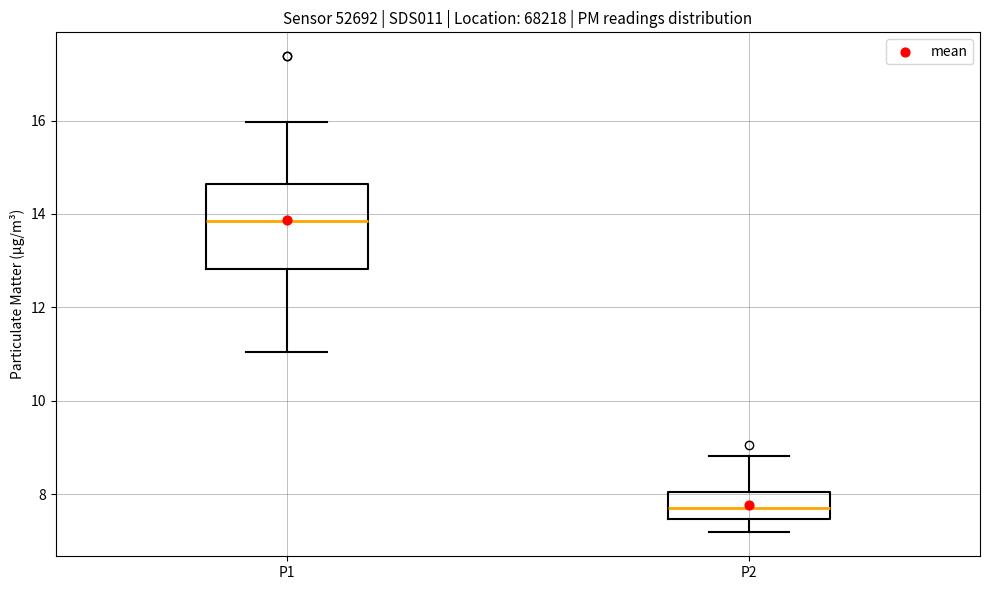

Which box is the tallest, from its lower edge to its upper edge?

P1